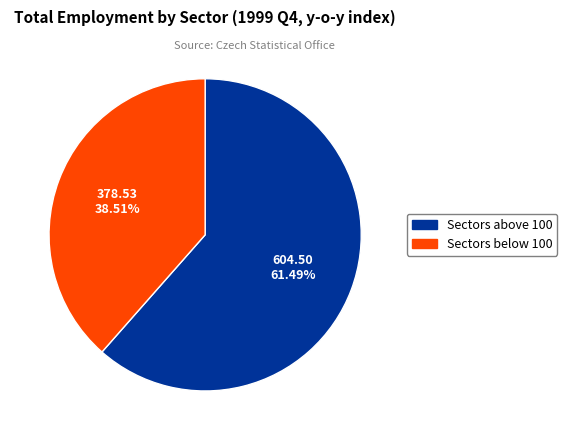

To the nearest percent, what is the average slice percentage?

50%